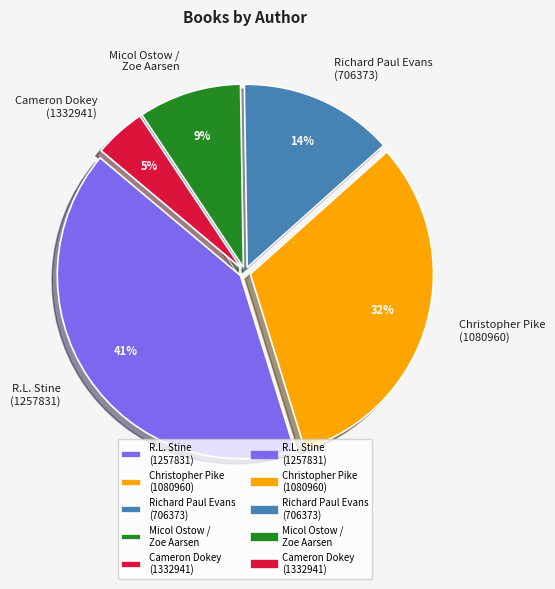

Does Richard Paul Evans (706373) represent more than half of the total?

No